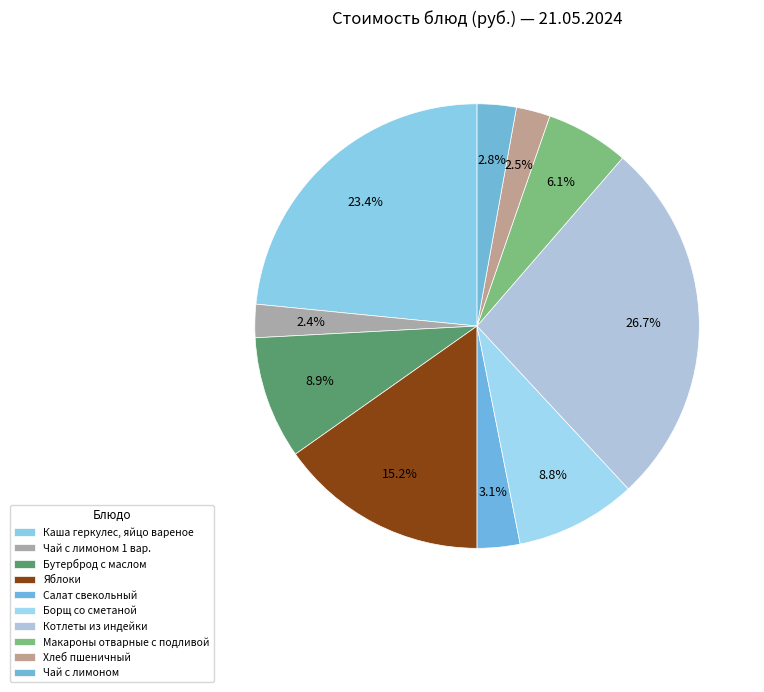

What is the largest slice in the pie chart?

Котлеты из индейки